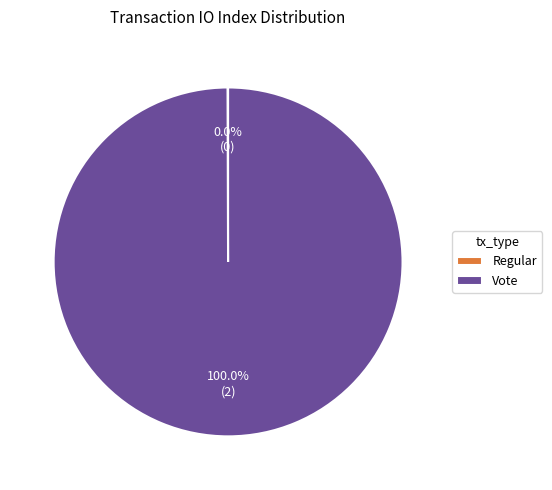

Is Vote the majority of the pie?

Yes